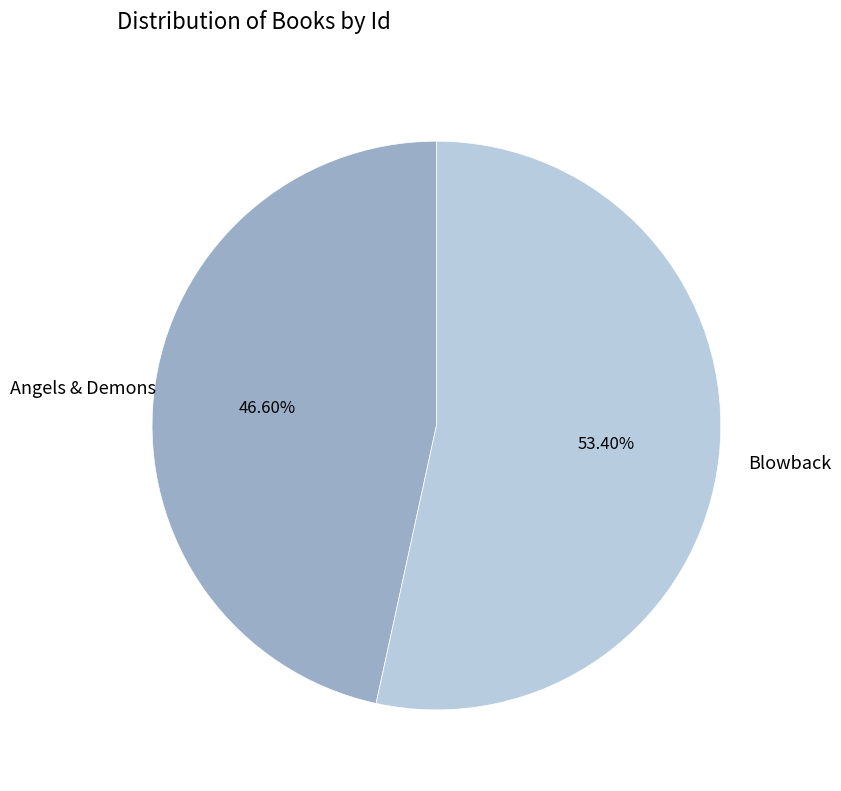

Is there any slice that represents more than half of the pie?

Yes